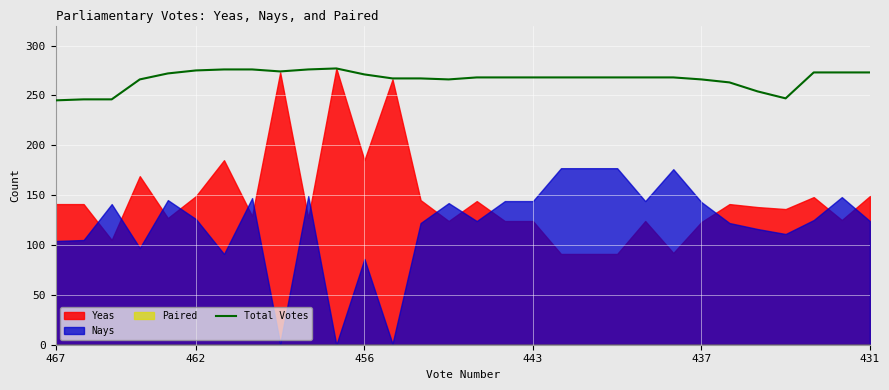

How many lines are shown in the chart?

1